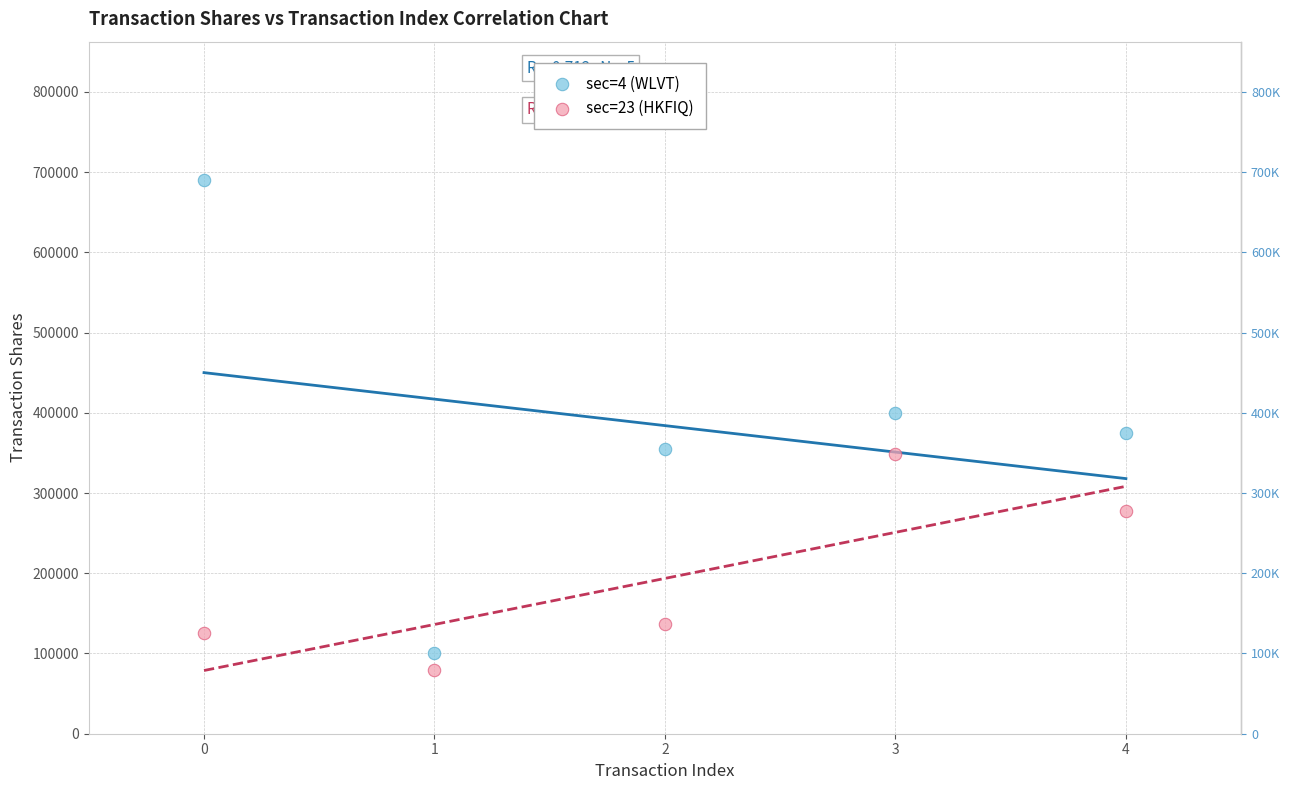

Across all data points, what is the average Y value?

288826